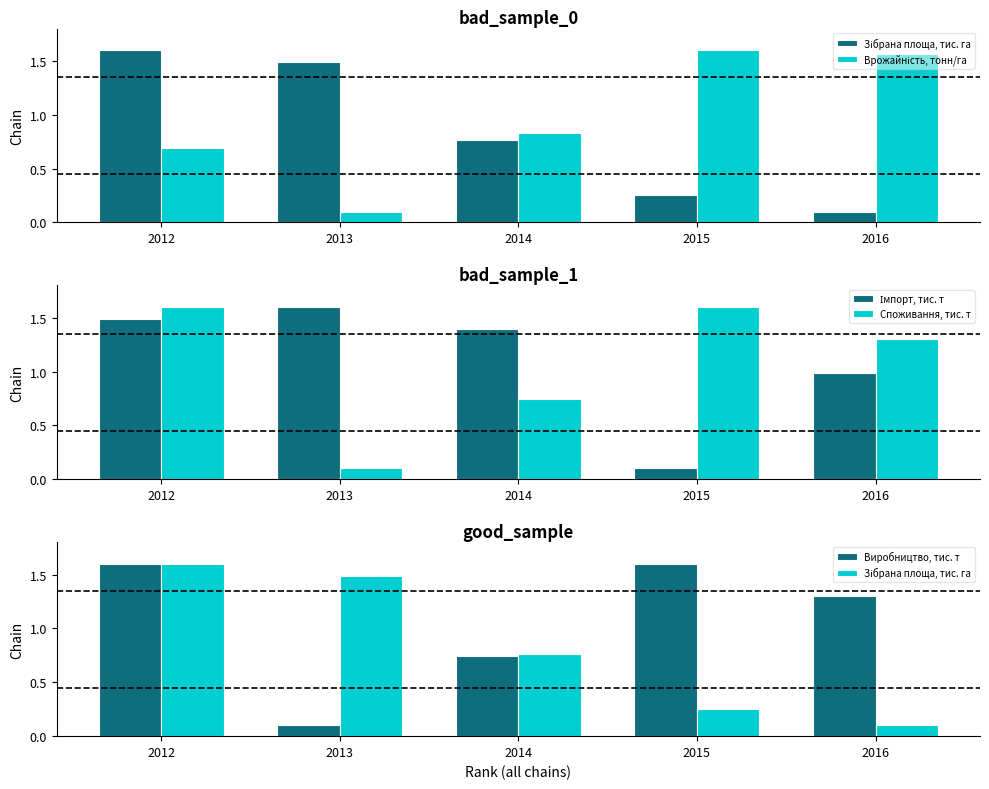

What is the difference between the Імпорт, тис. т values at 2014 and 2012?

0.1